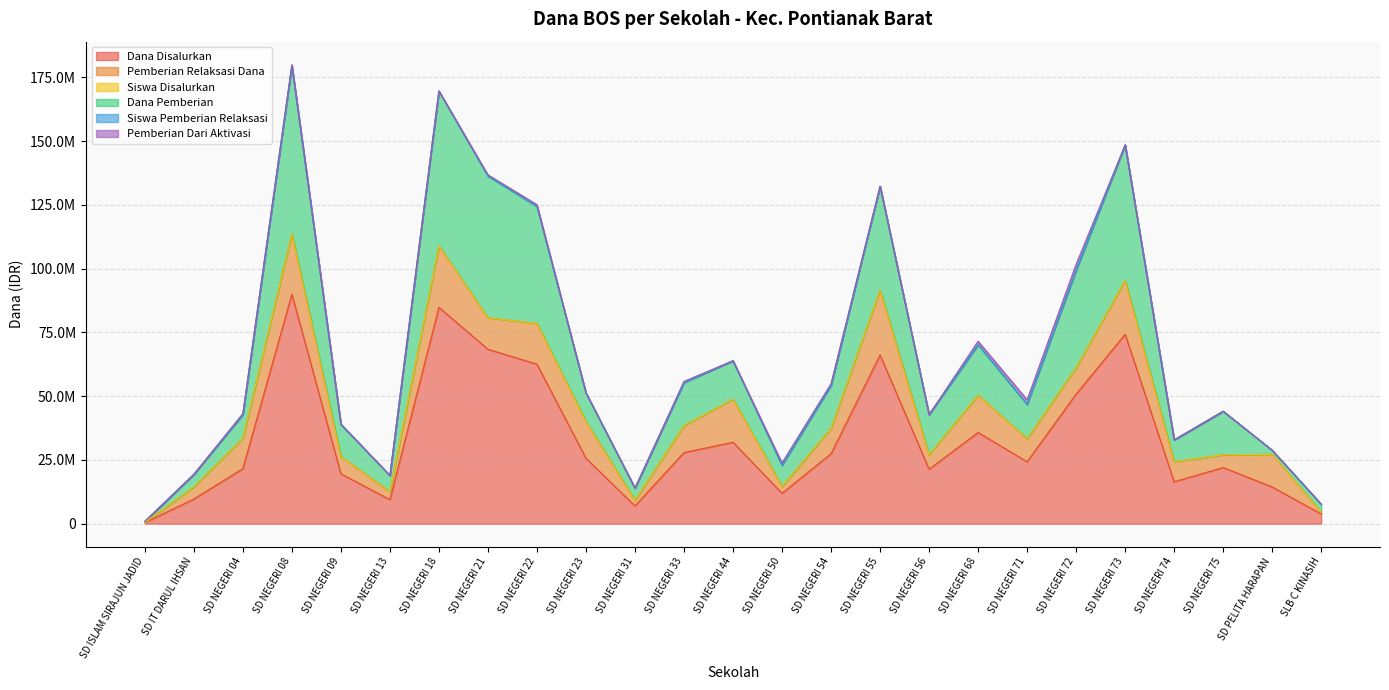

Does the chart display data point markers on the line(s)?

No